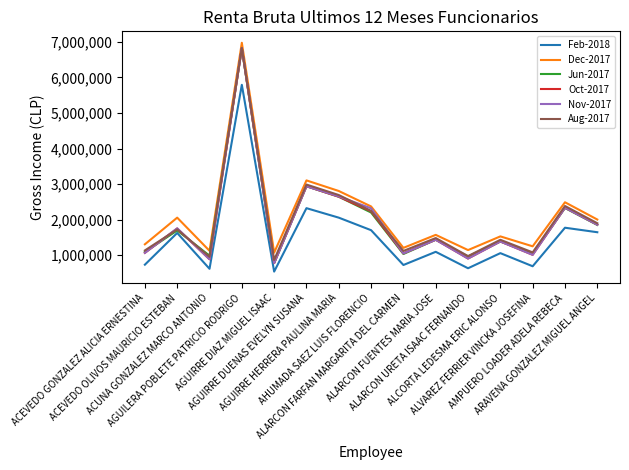

What is the maximum value for Aug-2017?

6823919